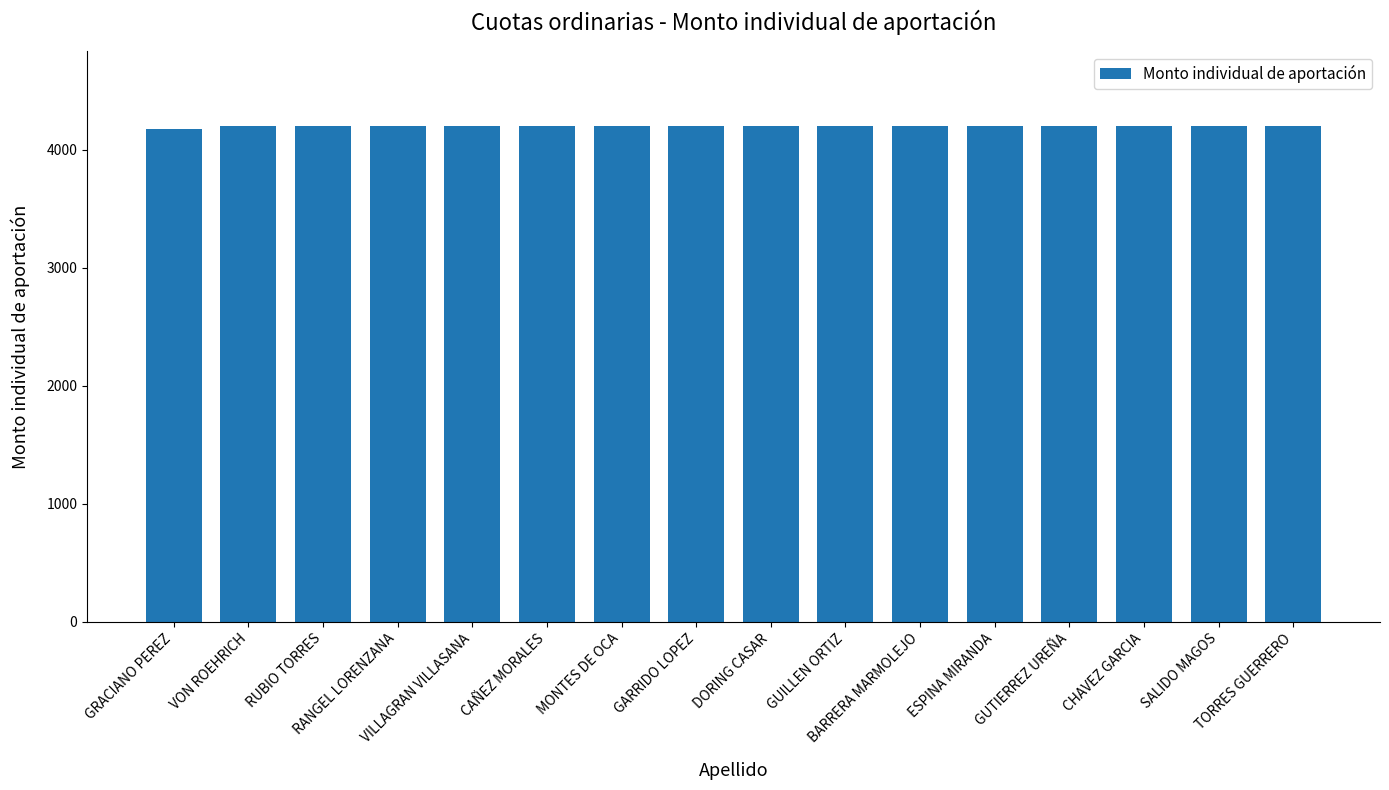

Reading left to right, list all the values displayed in this chart.

4176.0	4203.4	4203.4	4203.4	4203.4	4203.4	4203.4	4203.4	4203.4	4203.4	4203.4	4203.4	4203.4	4203.4	4203.4	4203.4